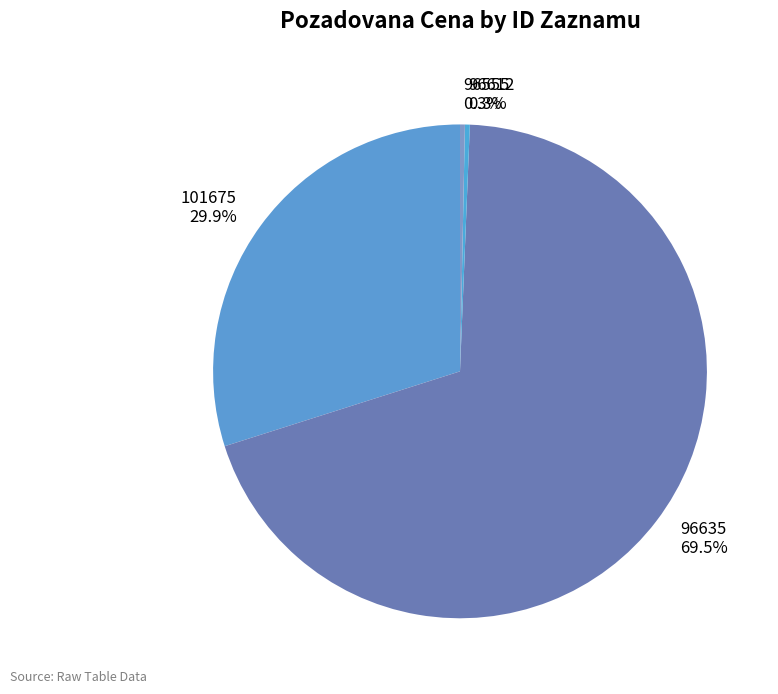

To the nearest percent, what is the difference between the largest and smallest slice percentages?

69%